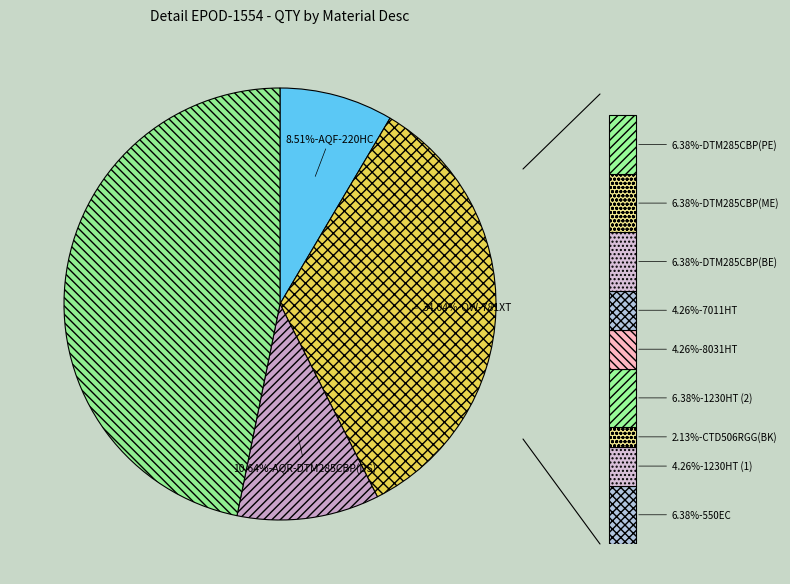

Approximately how many times larger is the value at QW-1230HT (1) compared to QW-781XT?

0.1